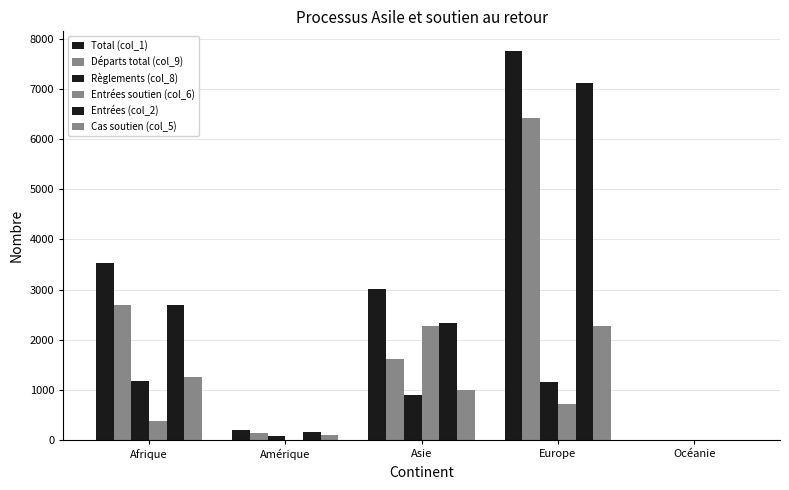

Are the bars grouped side by side (vs. stacked)?

Yes